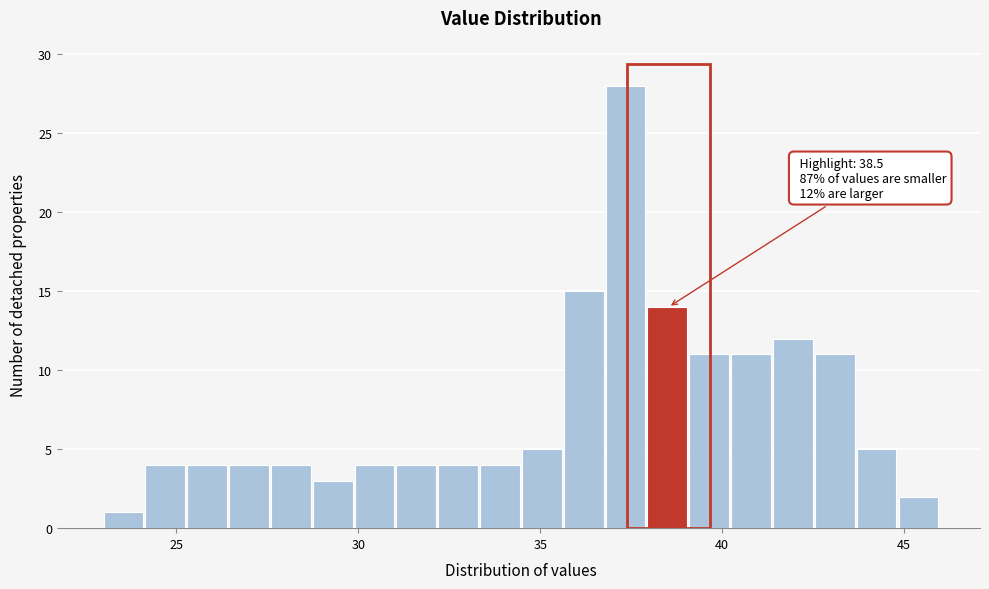

Read against the x-axis, roughly where is the centre of the tallest bar?

37.5